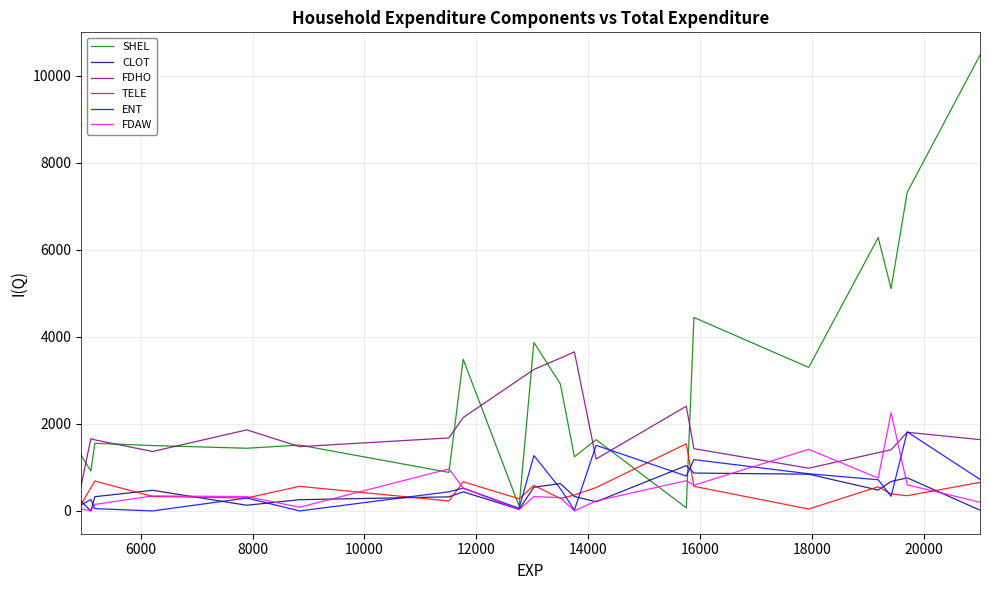

Which series has the largest range (max minus min)?

SHEL